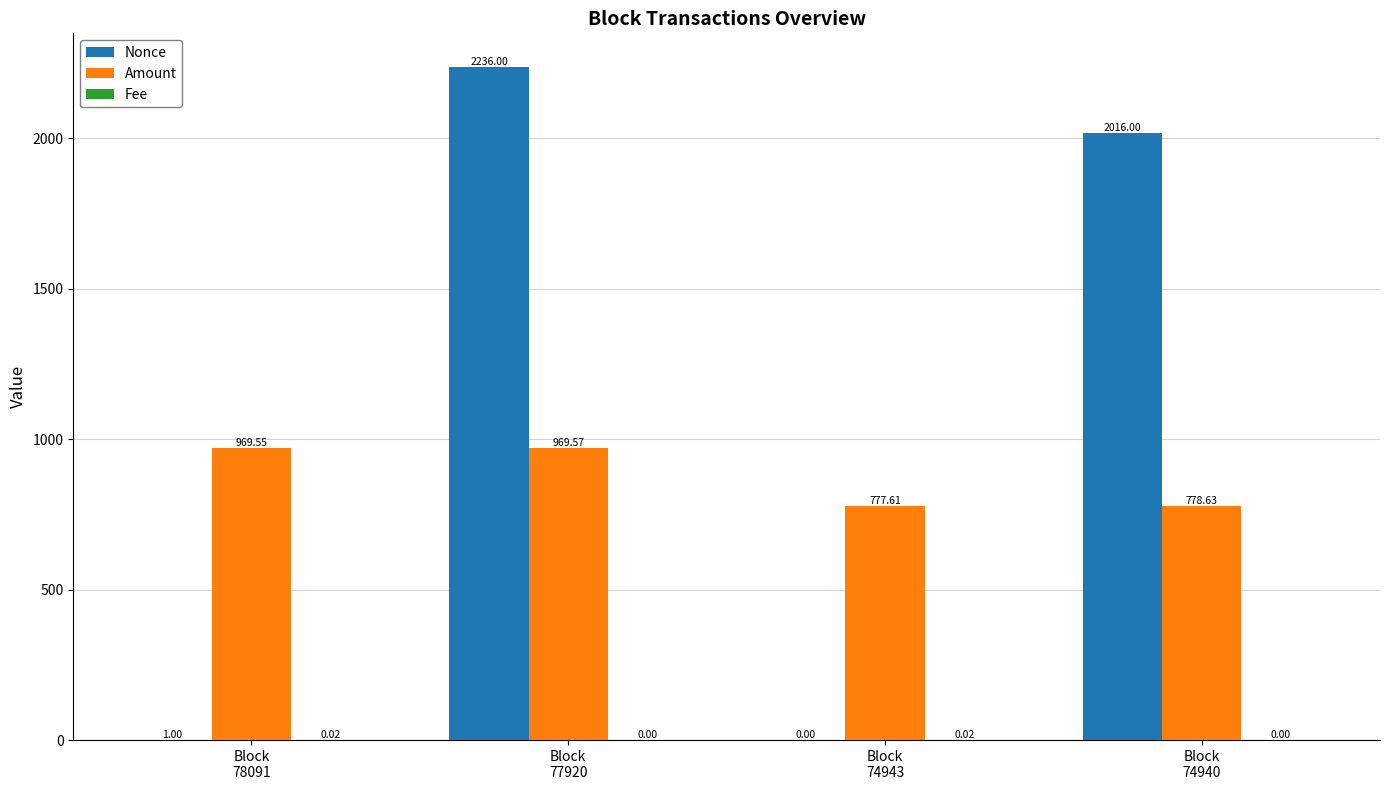

Which series has the largest total across all categories?

Nonce